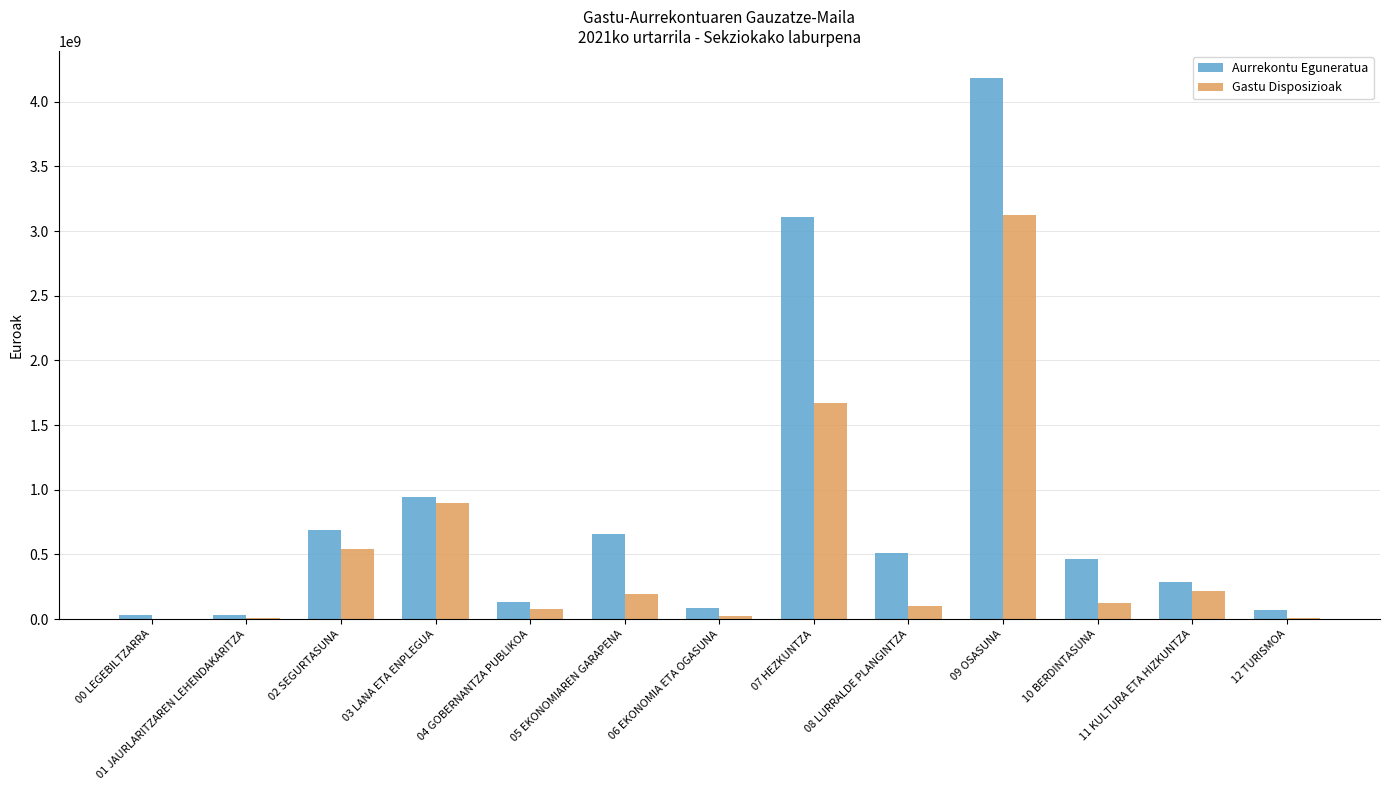

At which label is Aurrekontu Eguneratua closest to 2107711000?

07 HEZKUNTZA